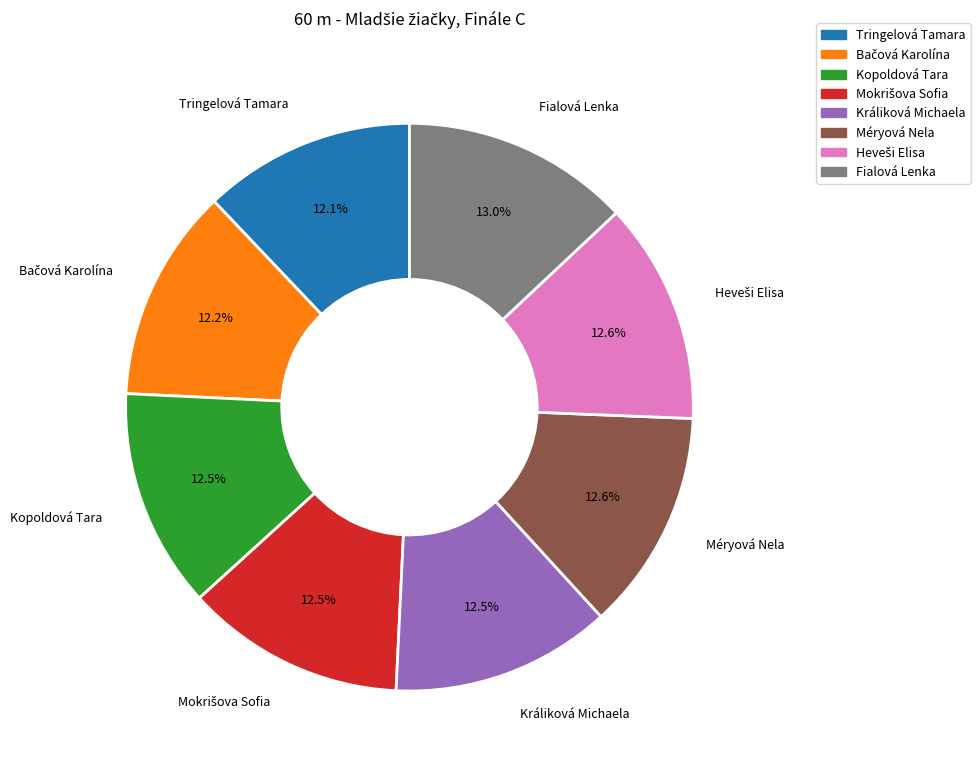

What portion of the pie excludes Fialová Lenka?

87.0%